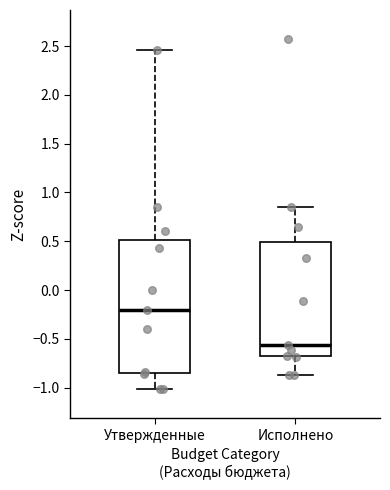

Reading left to right, transcribe this box plot: for each box, give where its median line is, the range the box spans, and where its two whiskers end, as read against the y-axis. The values are not printed on the chart, so give them approximately, as read against the axis.

Утвержденные: median -0.20, box -0.85 to 0.50, whiskers -1.00 to 2.45
Исполнено: median -0.55, box -0.70 to 0.50, whiskers -0.85 to 0.85